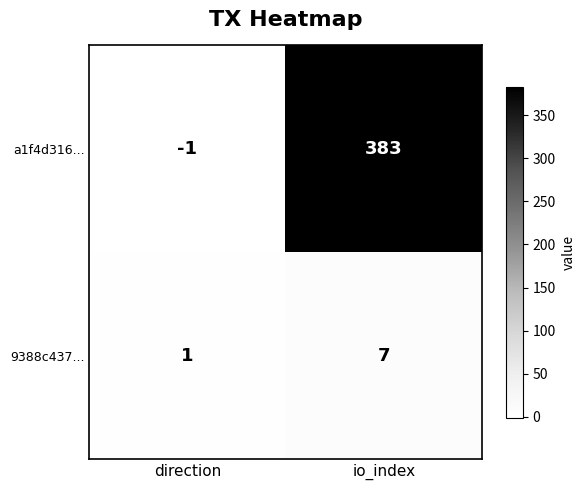

Reading left to right, what are all the values shown in this chart?

a1f4d316...: direction=-1	io_index=383
9388c437...: direction=1	io_index=7